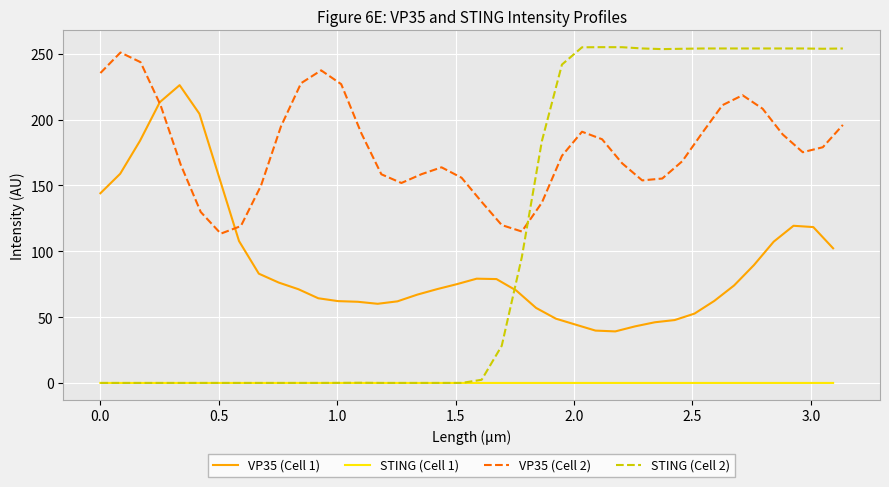

True or false: STING (Cell 1) has more than 1 interior local peaks.

False